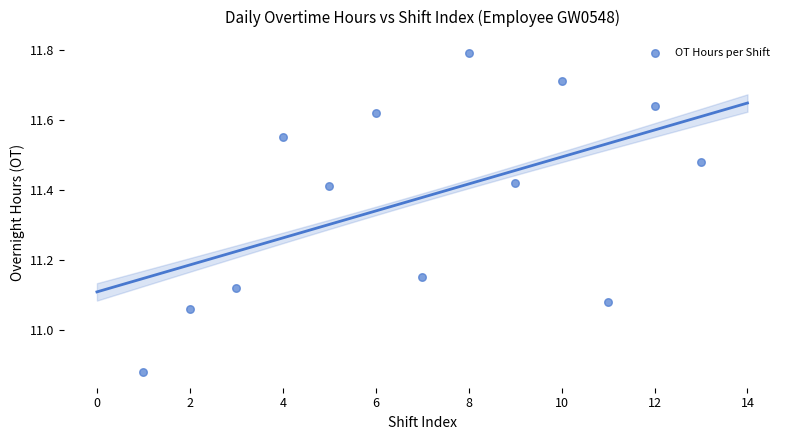

What is the range of Y values (max minus min)?

0.9